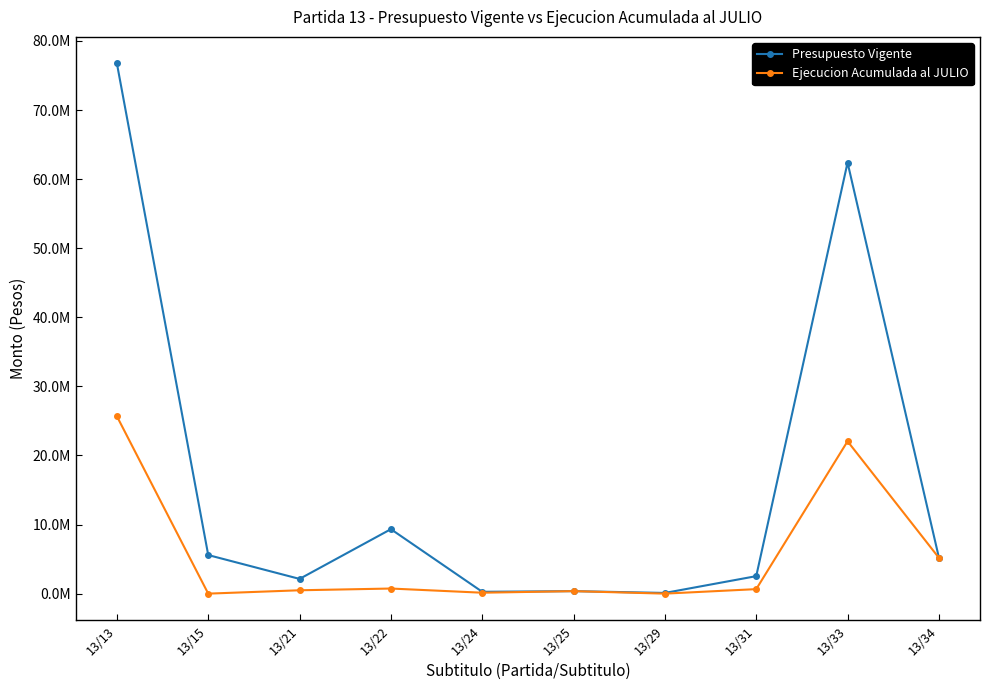

Which label corresponds to the largest value in the chart?

13/13